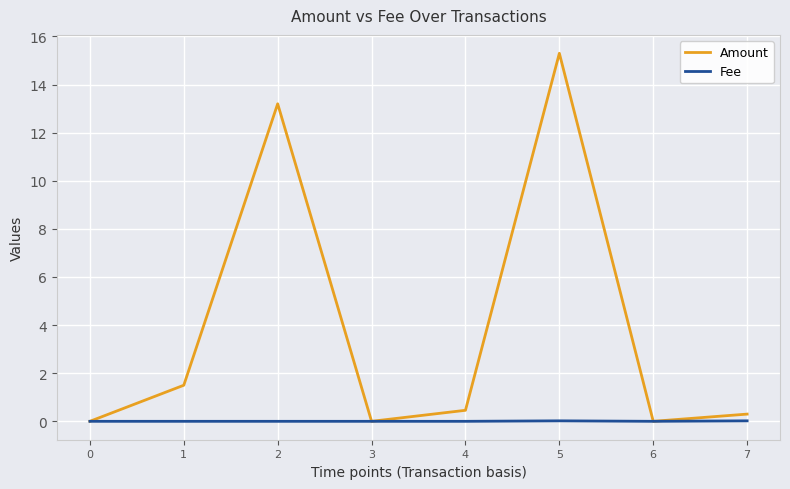

Rank the series by their average value, from highest to lowest.

Amount, Fee